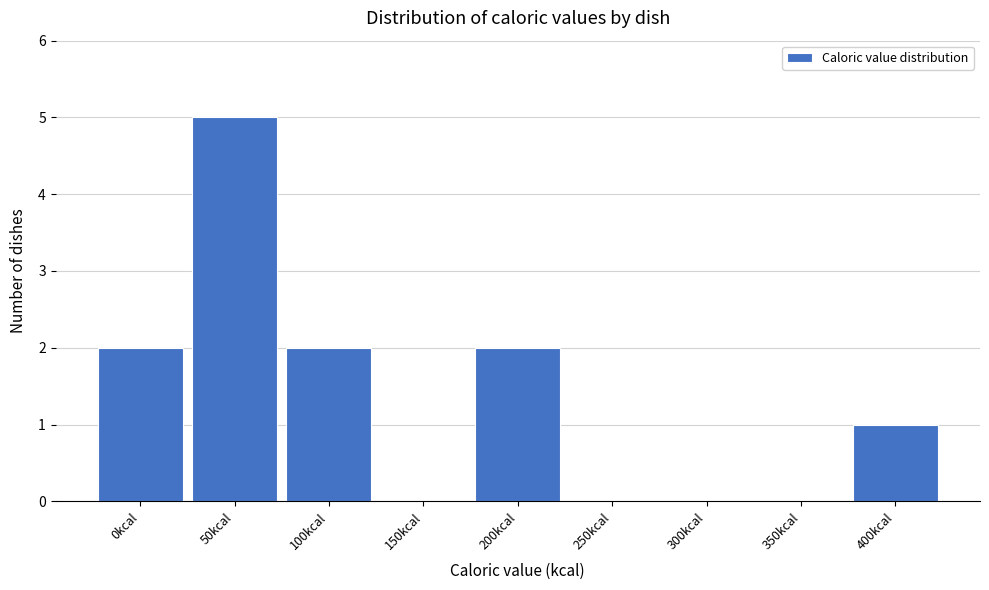

Reading left to right, transcribe all the data shown in this chart.

0kcal=2	50kcal=5	100kcal=2	150kcal=0	200kcal=2	250kcal=0	300kcal=0	350kcal=0	400kcal=1